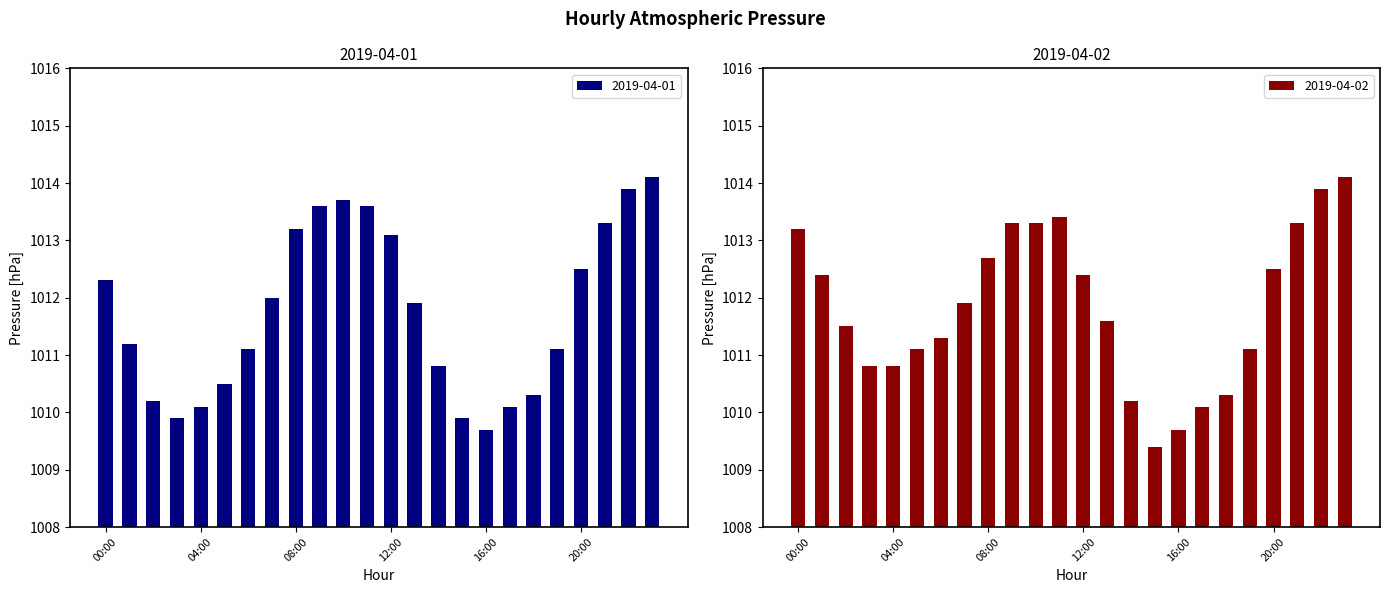

What is the average value of the 2019-04-02 series?

1011.8